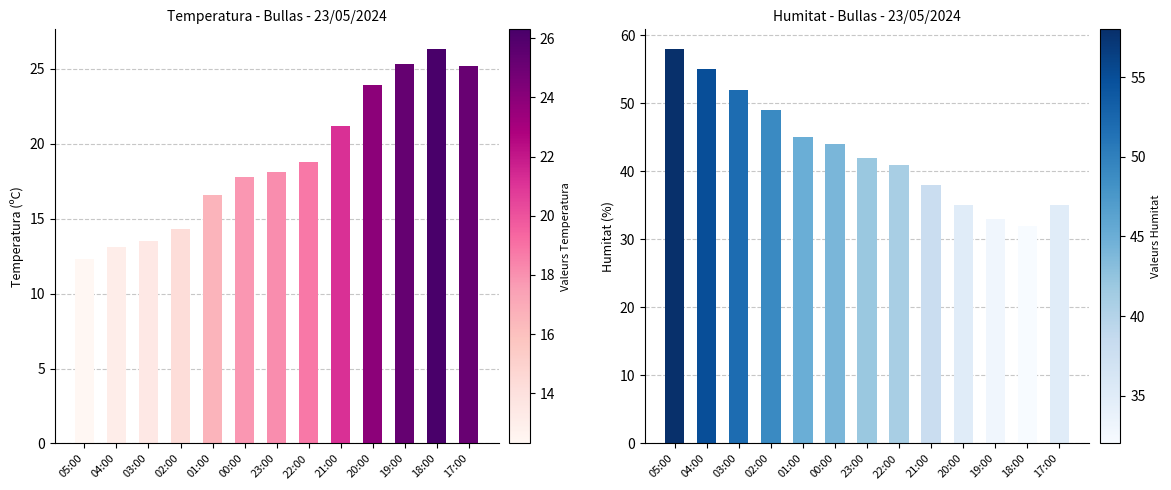

How many bars are there in total?

26